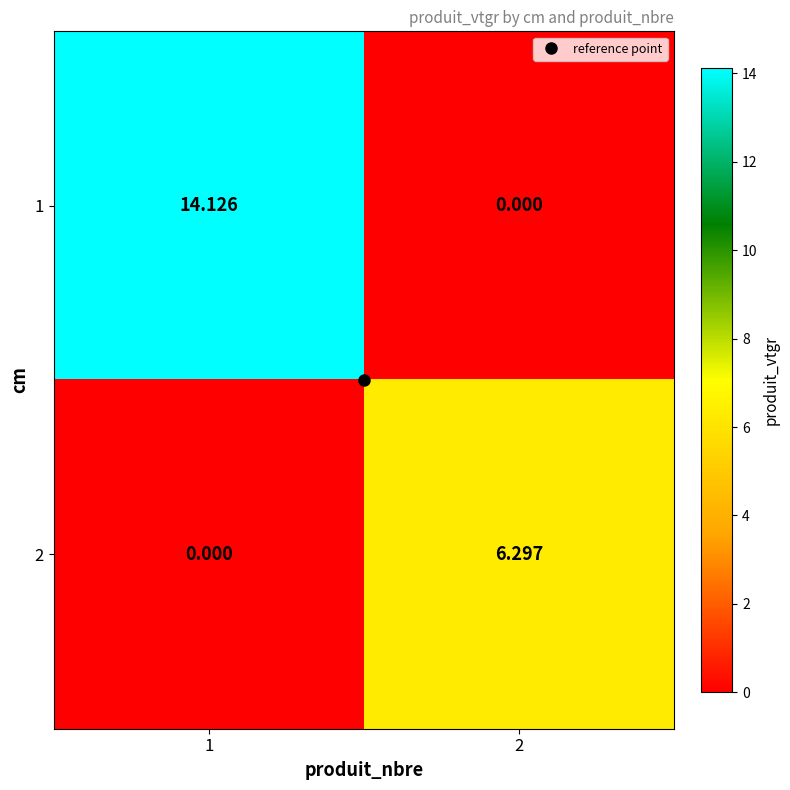

Rank the series by their average value, from highest to lowest.

1, 2